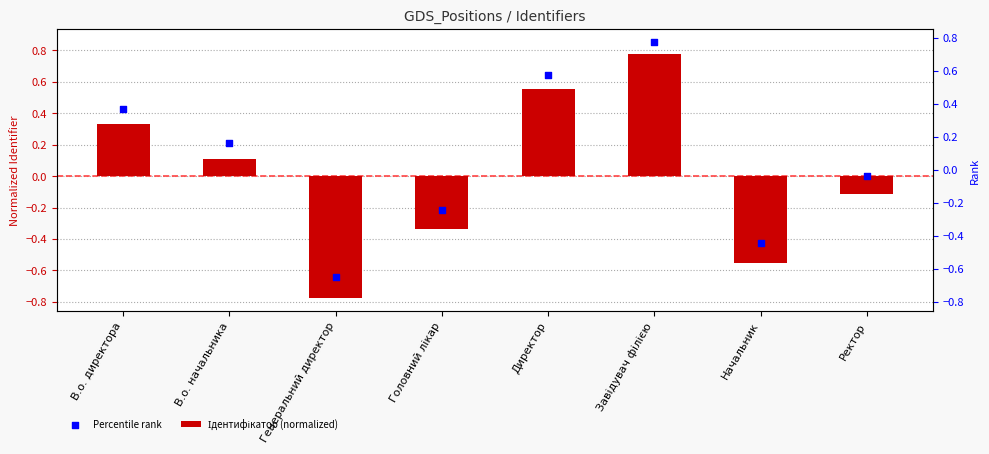

Which series has the largest Y range (max minus min)?

Ідентифікатор (normalized)